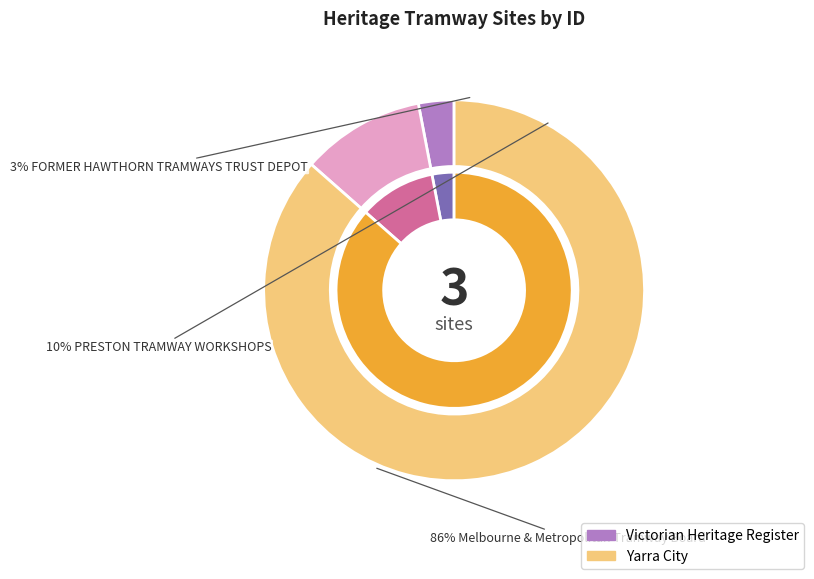

True or false: FORMER HAWTHORN TRAMWAYS TRUST DEPOT accounts for 1% of the total.

False